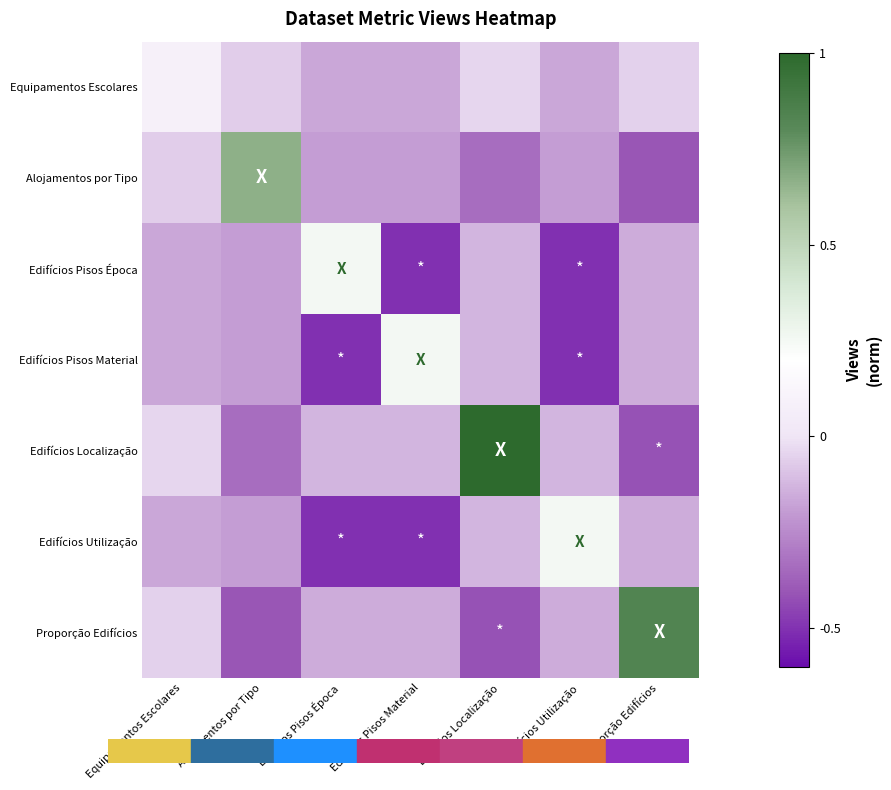

What is the difference between the highest and lowest values at Equipamentos Escolares?

0.2